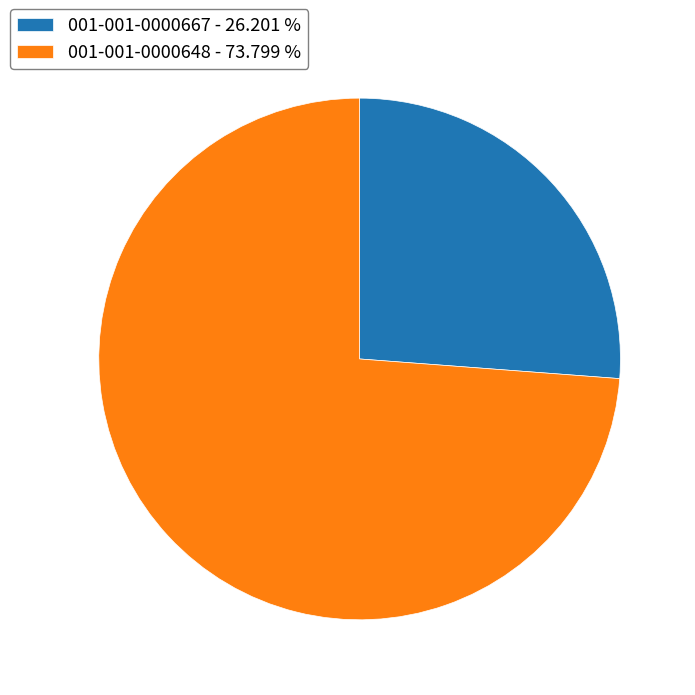

True or false: 001-001-0000648 accounts for 67% of the total.

False